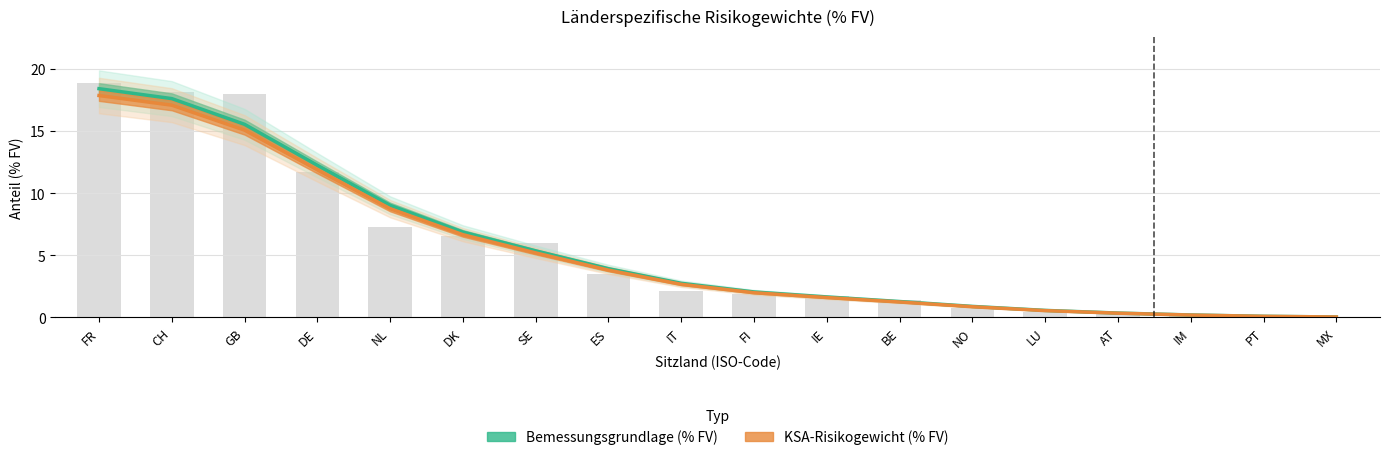

What is the label of the 15th bar from the right?

DE